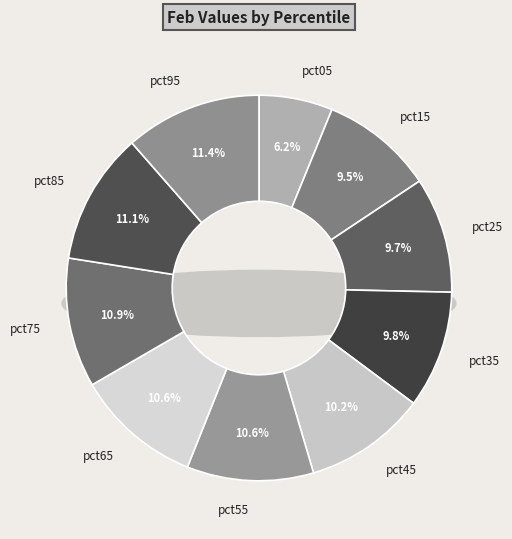

Between pct85 and pct55, which is larger?

pct85